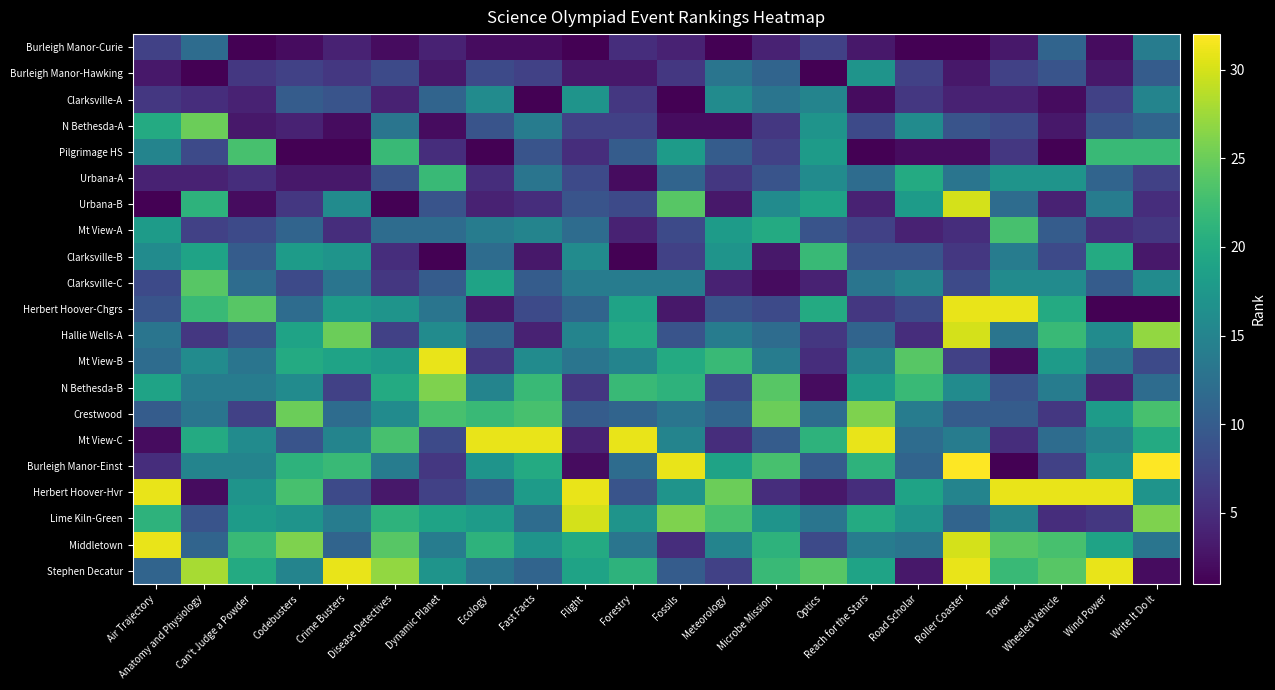

Rank the series at Can't Judge a Powder from highest to lowest value.

Herbert Hoover-Chgrs, Pilgrimage HS, Middletown, Stephen Decatur, Lime Kiln-Green, Herbert Hoover-Hvr, Mt View-C, Burleigh Manor-Einst, N Bethesda-B, Mt View-B, Clarksville-C, Clarksville-B, Hallie Wells-A, Mt View-A, Crestwood, Burleigh Manor-Hawking, Urbana-A, Clarksville-A, N Bethesda-A, Urbana-B, Burleigh Manor-Curie